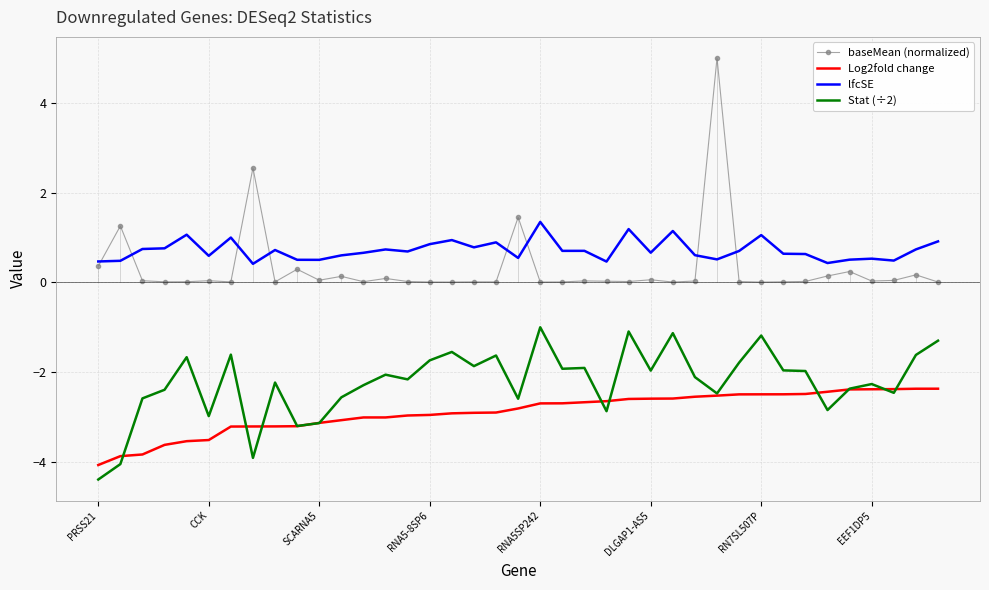

Which series has the largest total across all categories?

lfcSE